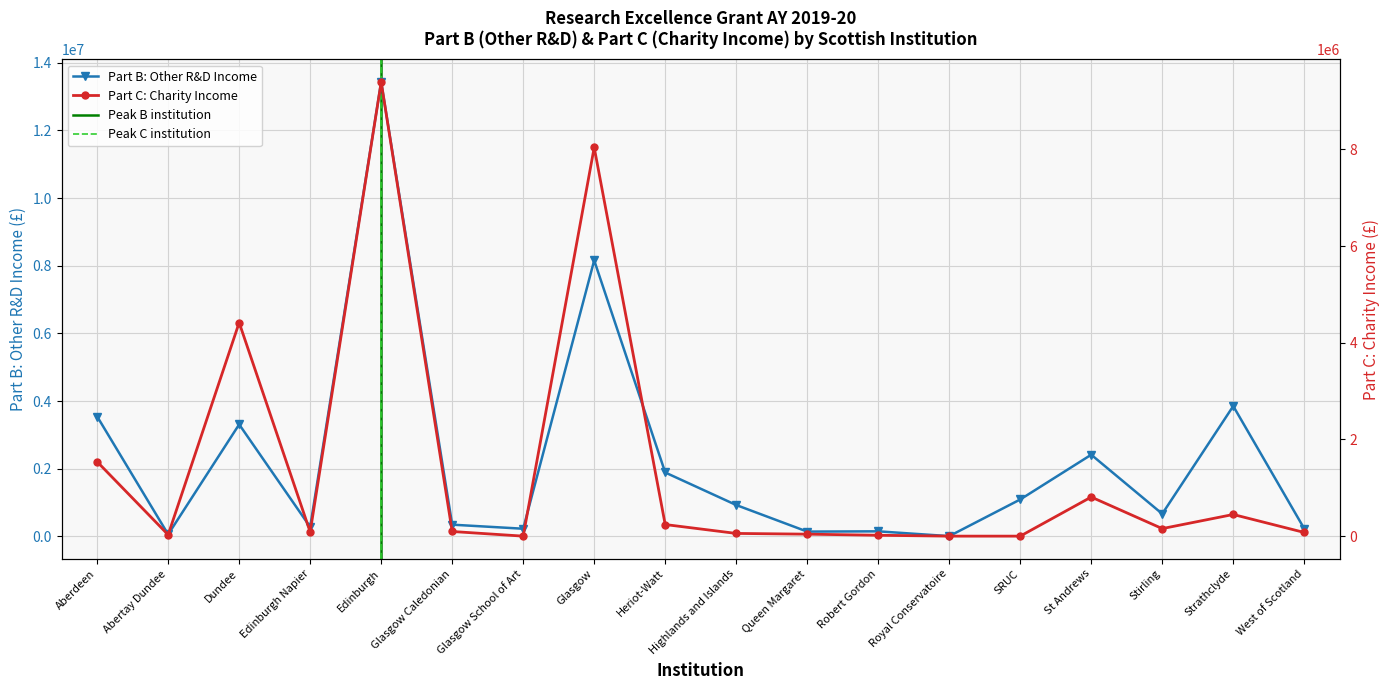

True or false: Part B: Other R&D Income and Part C: Charity Income intersect in this chart.

True